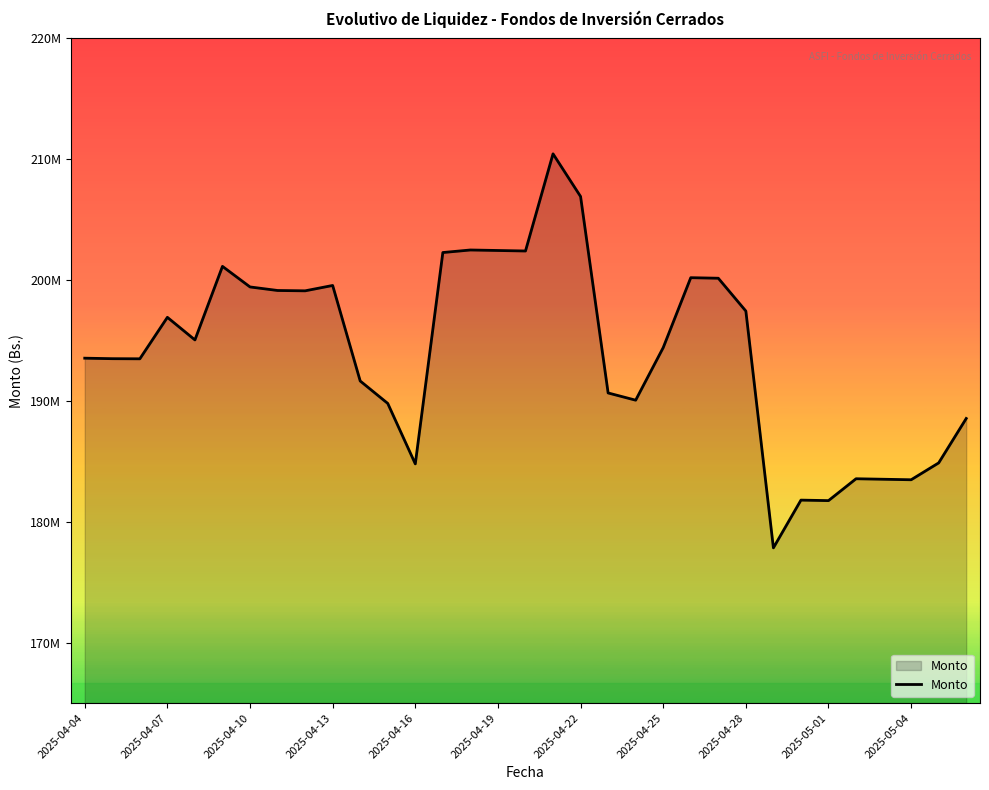

Does the chart have visible grid lines?

No